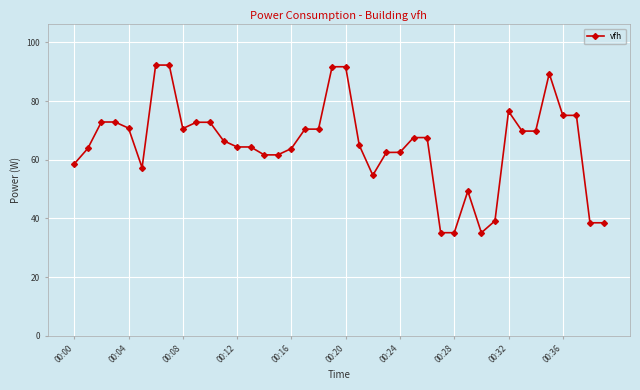

True or false: the data has more than 0 interior local peaks.

True